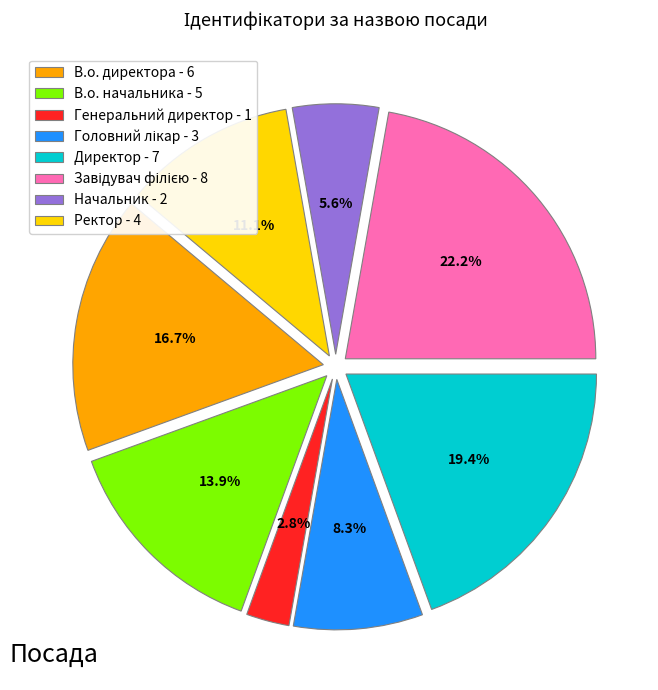

To the nearest percent, what is the difference between the largest and smallest slice percentages?

19%